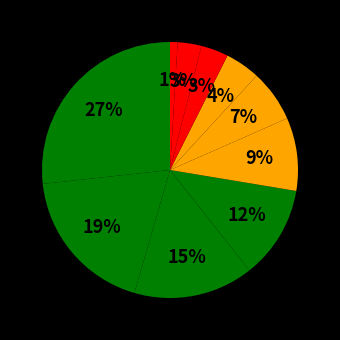

How many slices are in this pie chart?

10